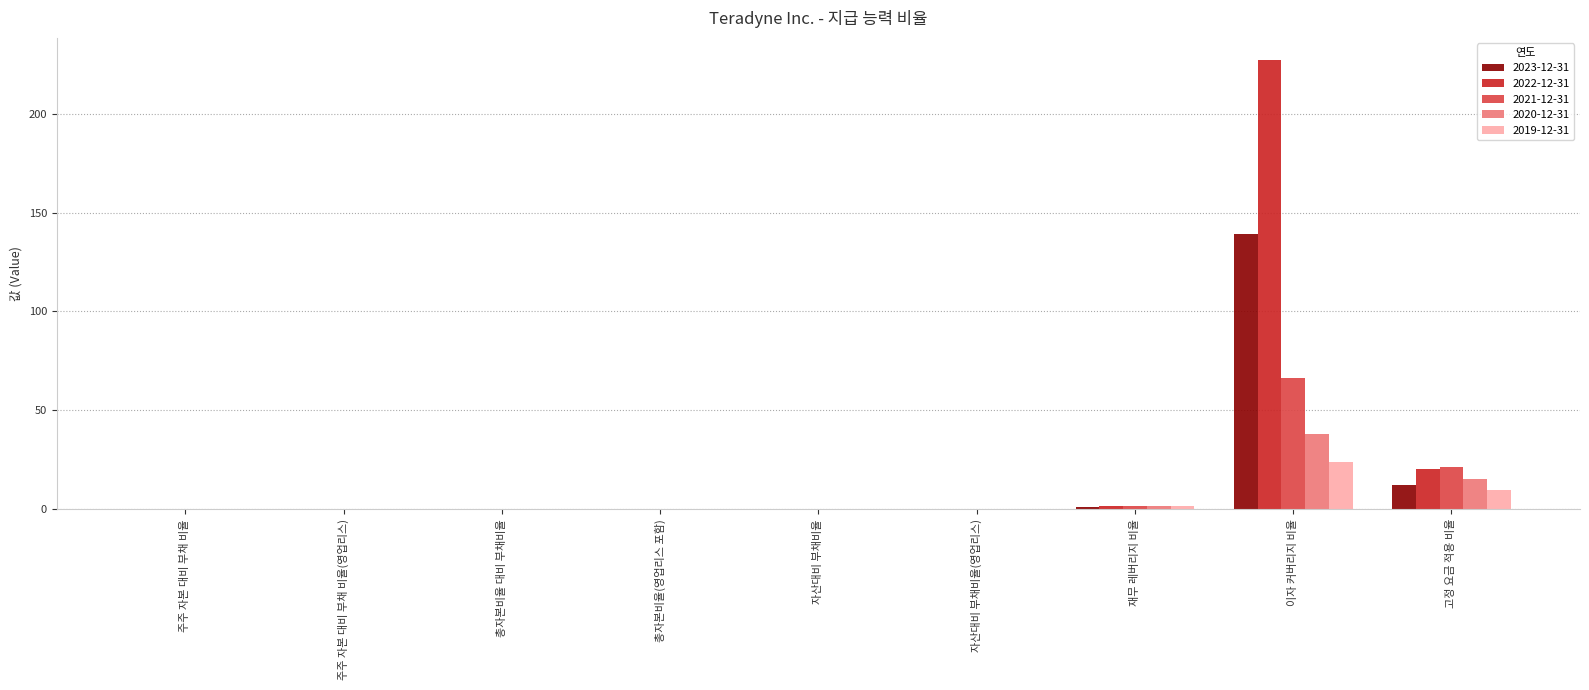

What is the total value across all series at 고정 요금 적용 비율?

79.2